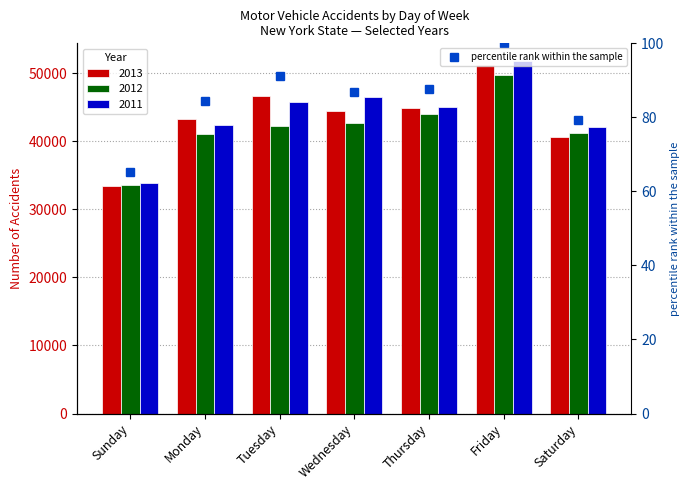

Reading right to left, transcribe all the data shown in this chart.

Saturday=79.3	Friday=100.0	Thursday=87.7	Wednesday=86.7	Tuesday=91.1	Monday=84.5	Sunday=65.3